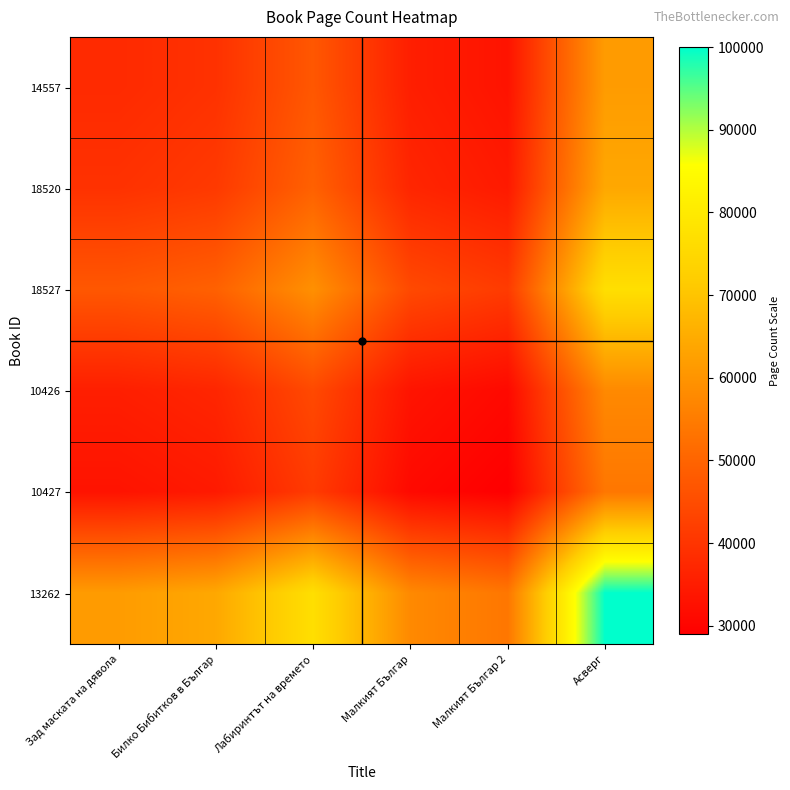

At which category does the chart reach its peak across all series?

Асверг